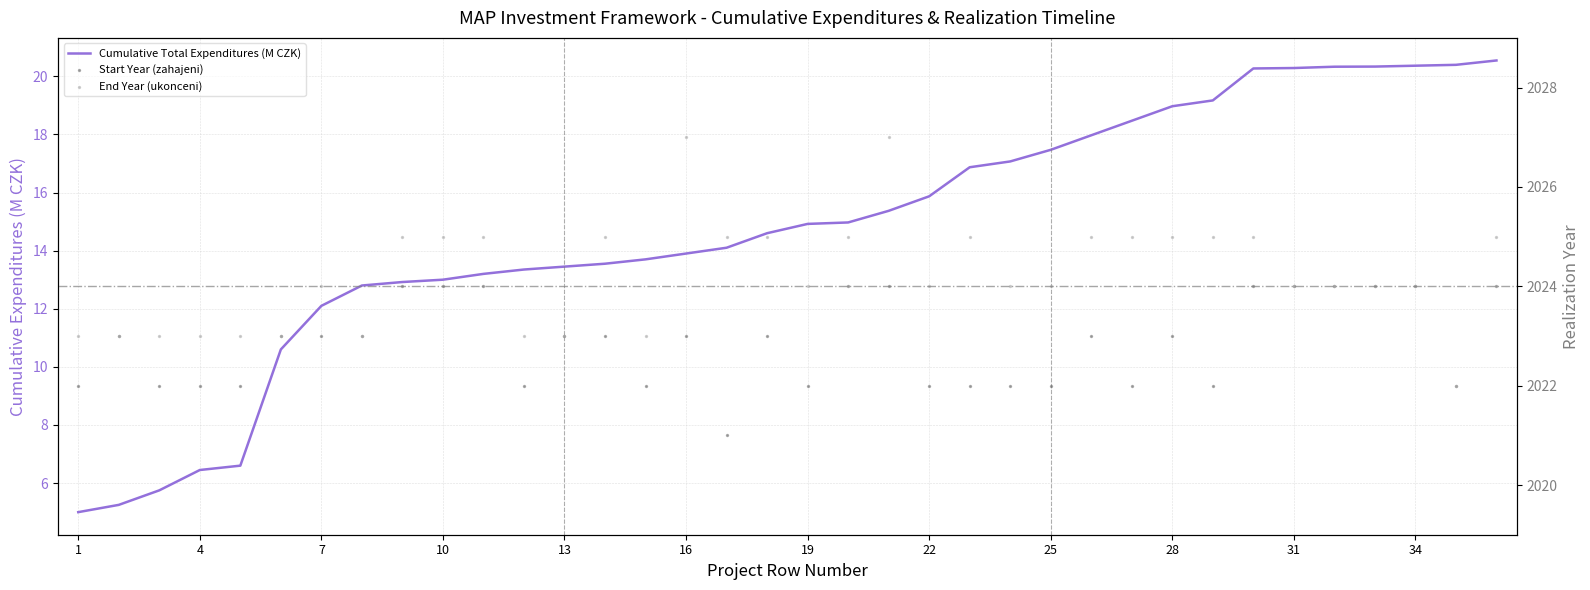

Which series has the largest total across all categories?

End Year (ukonceni)